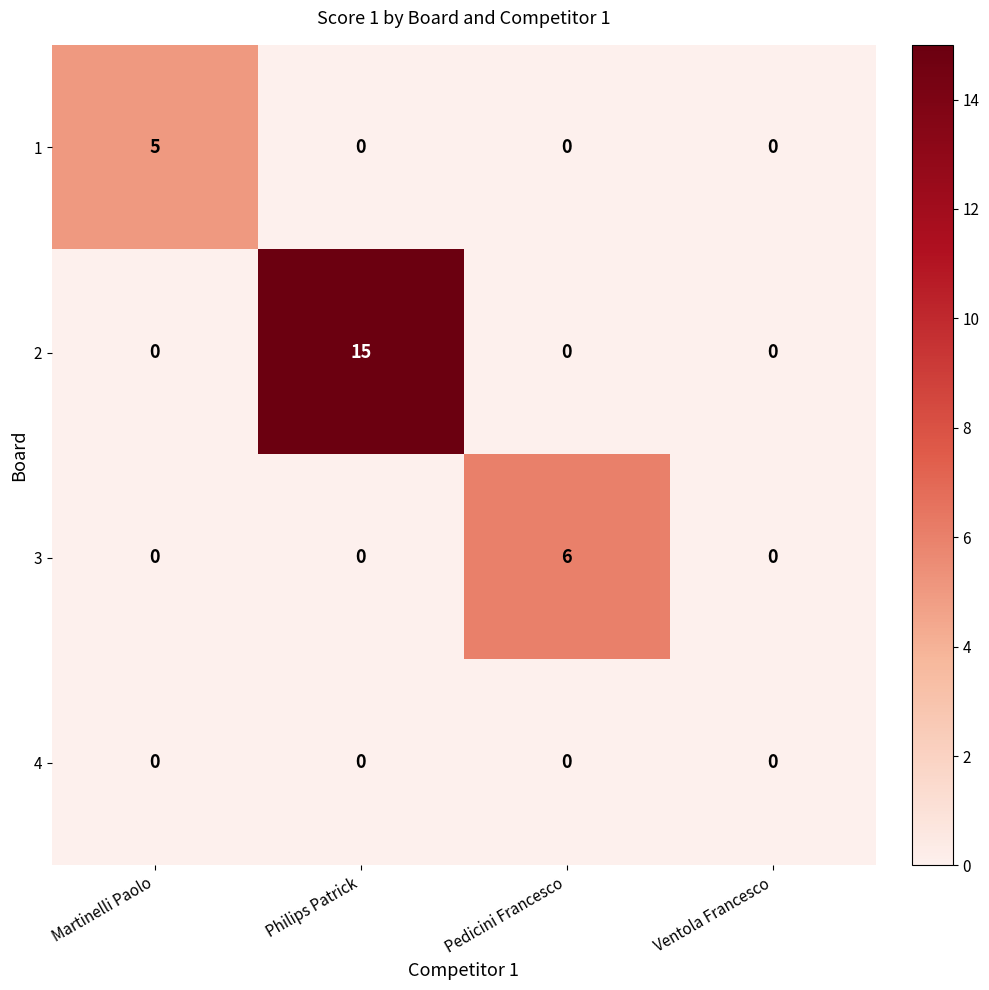

Reading right to left, what are all the values shown in this chart?

1: 0	0	0	5
2: 0	0	15	0
3: 0	6	0	0
4: 0	0	0	0